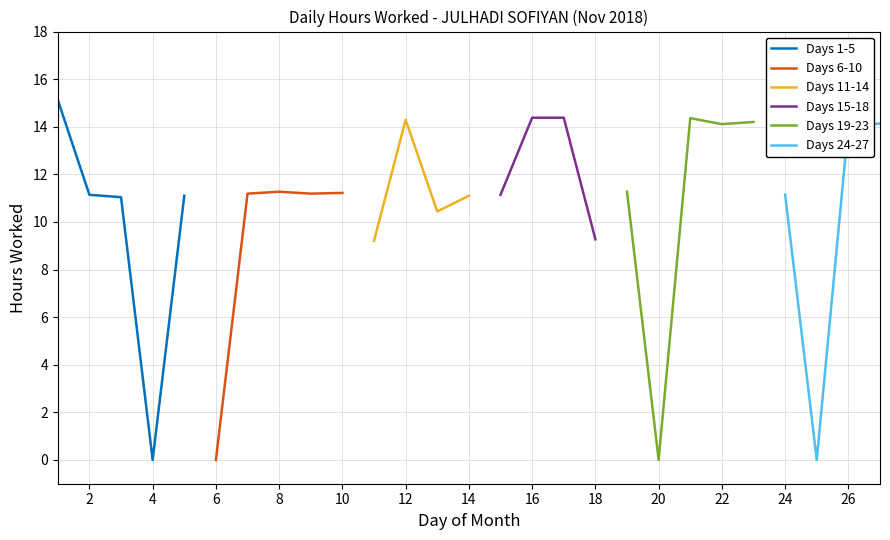

True or false: Days 1-5 has a value of -6.3 at 4.

False